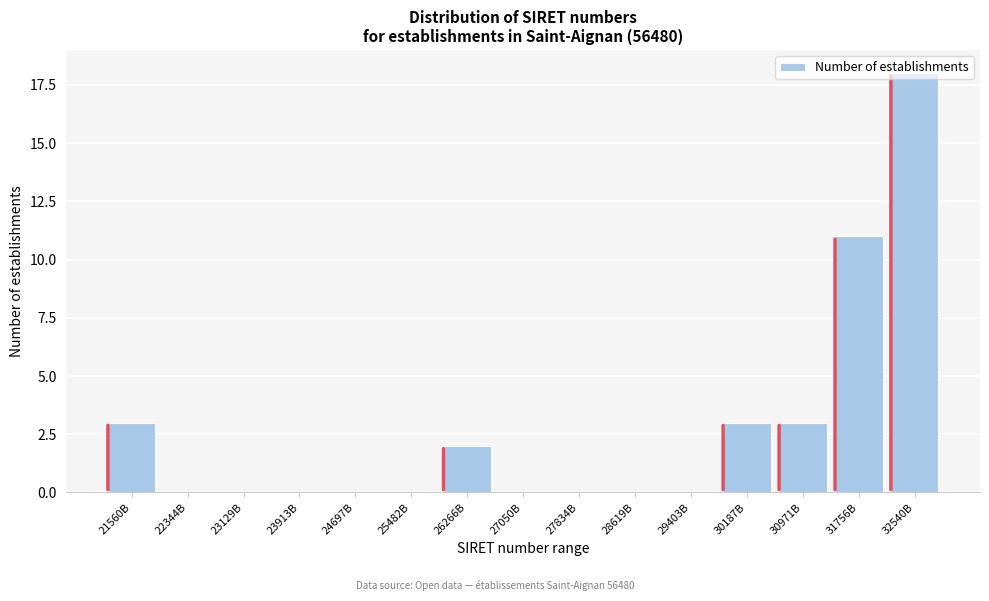

At which category does the chart reach its peak across all series?

32540B